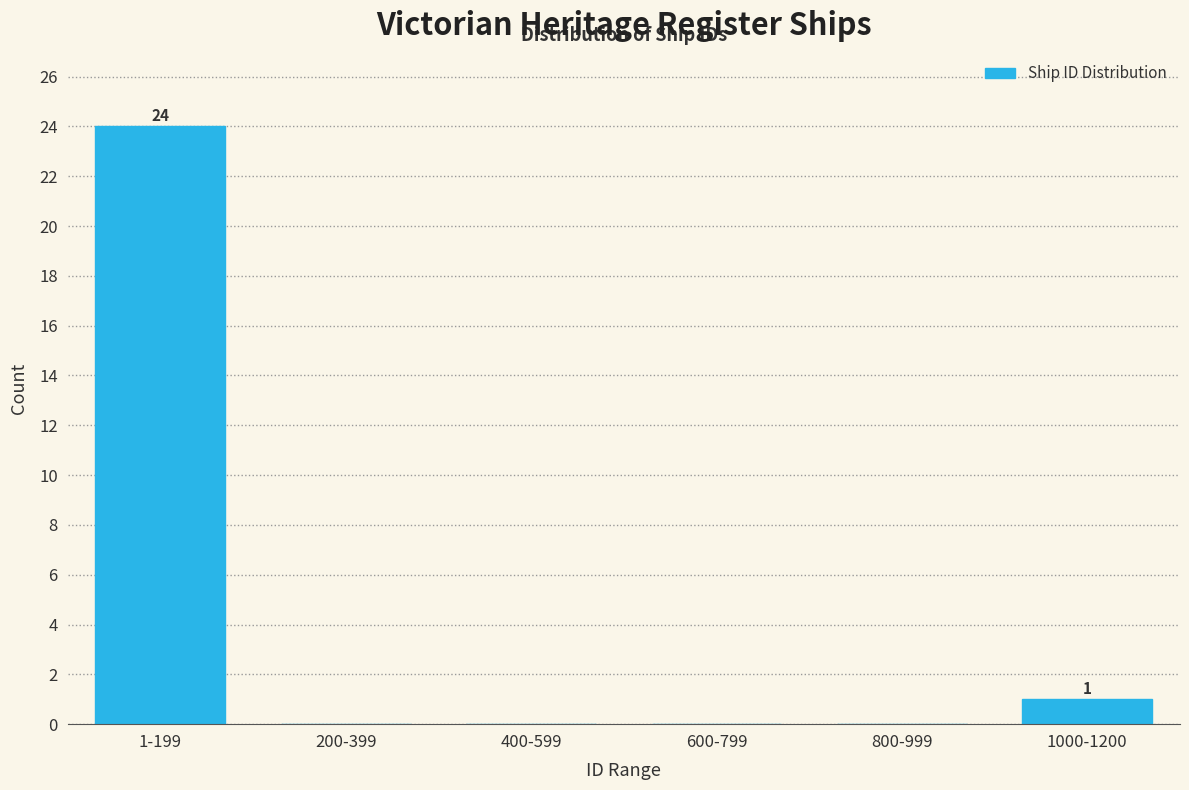

Reading left to right, extract all data points from this chart.

1-199=24	200-399=0	400-599=0	600-799=0	800-999=0	1000-1200=1